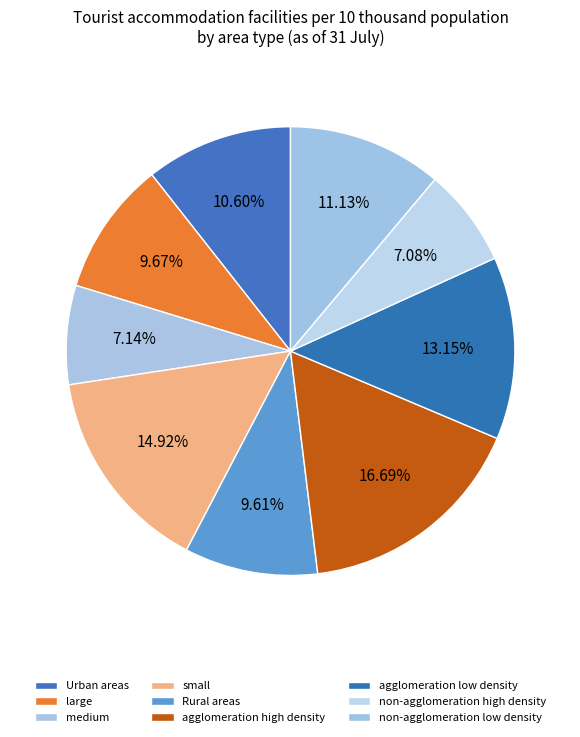

Rank the categories by value from highest to lowest.

agglomeration high density, small, agglomeration low density, non-agglomeration low density, Urban areas, large, Rural areas, medium, non-agglomeration high density